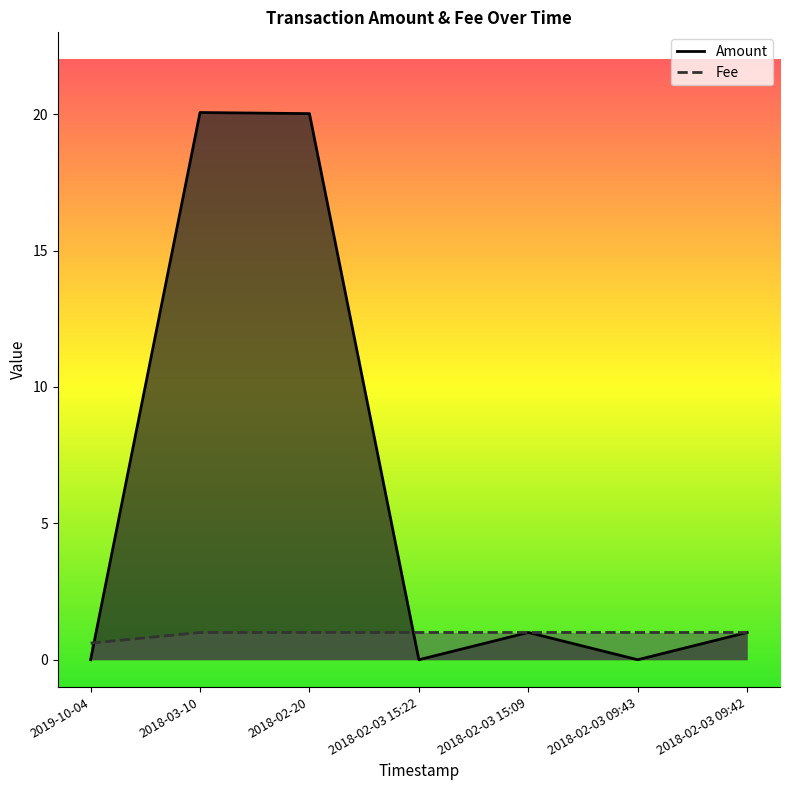

How many intersections are there between Fee and Amount?

2